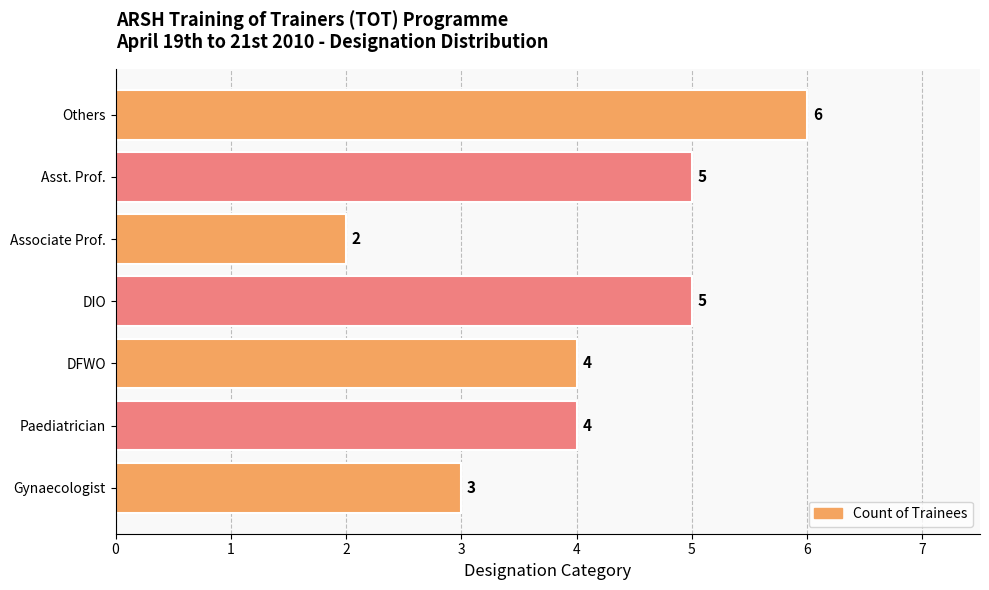

Reading top to bottom, list all the values displayed in this chart.

Others=6	Asst. Prof.=5	Associate Prof.=2	DIO=5	DFWO=4	Paediatrician=4	Gynaecologist=3